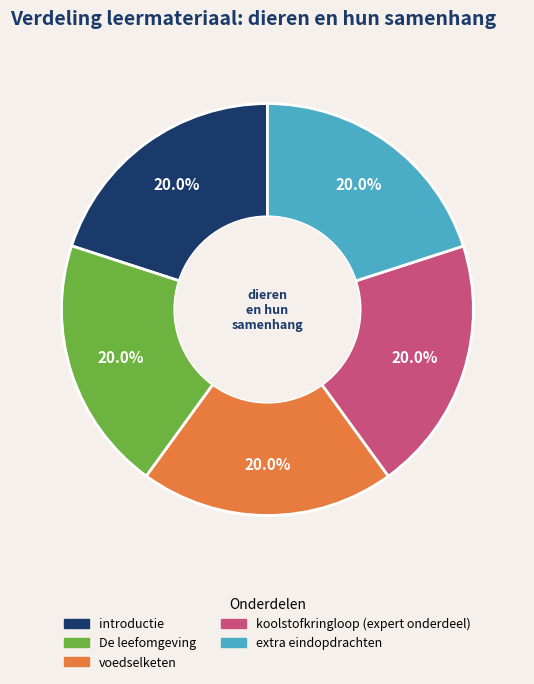

Is there a majority slice in this chart?

No